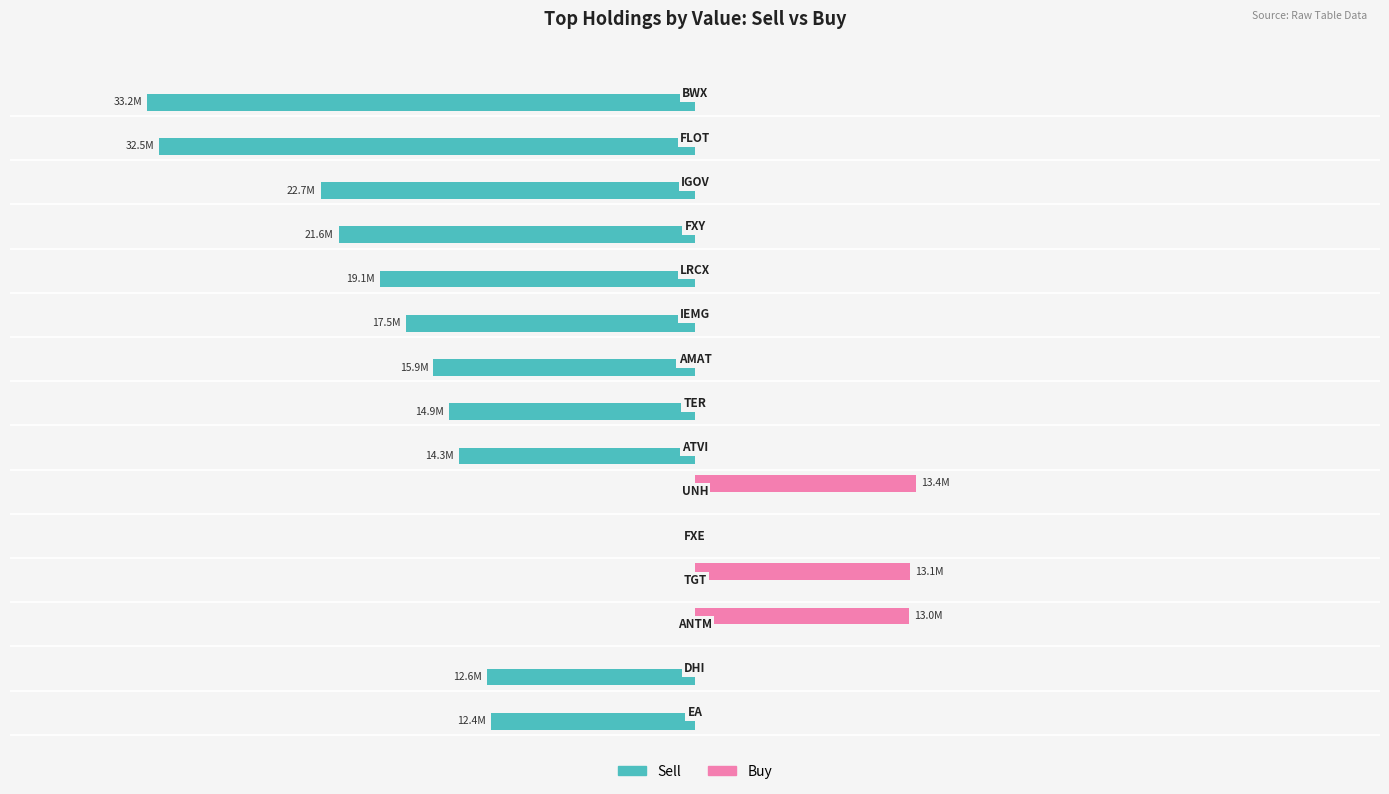

Which series has the largest total across all categories?

Buy